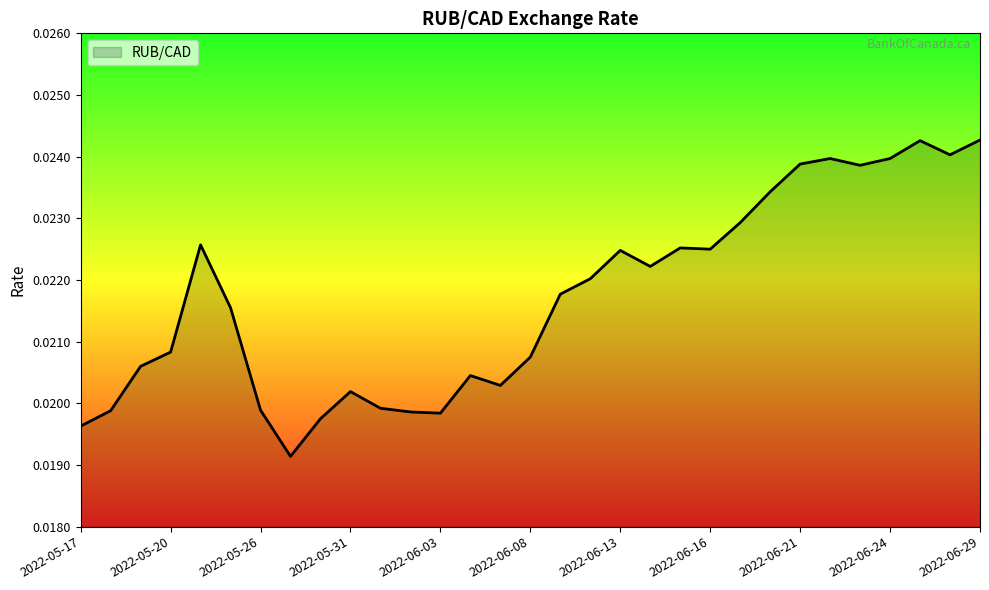

How many lines are shown in the chart?

1